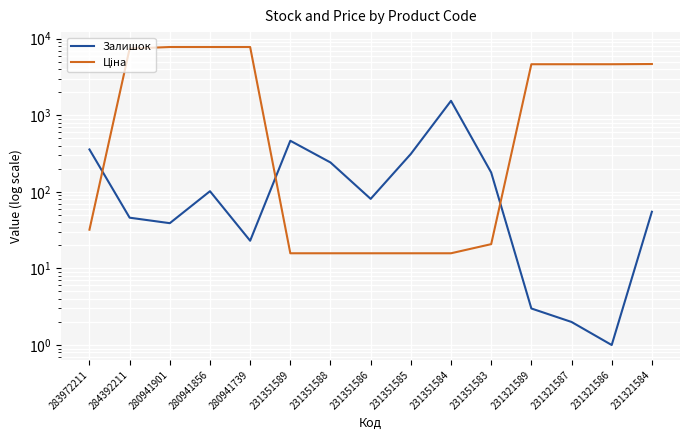

Where is Залишок nearest to the value 773?

231351589